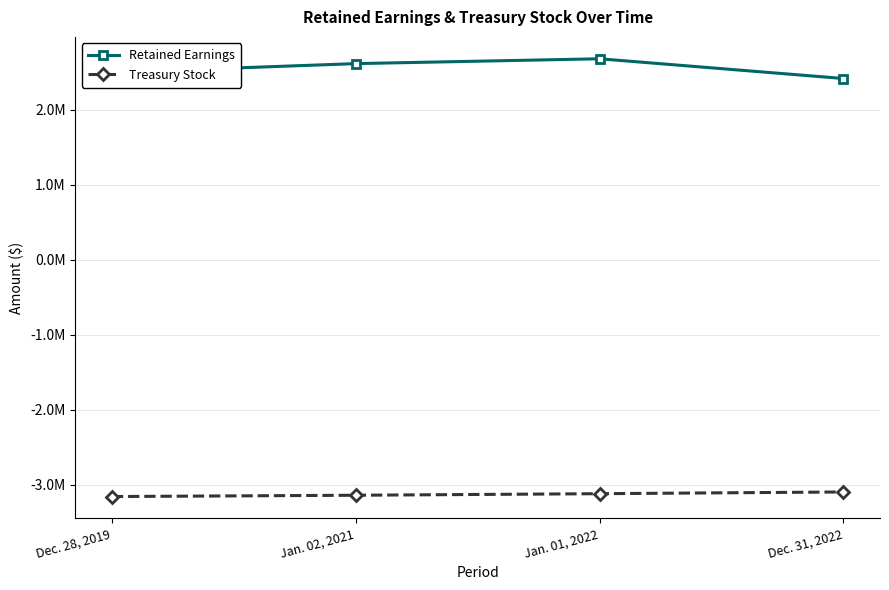

Which has a higher value, Jan. 01, 2022 or Dec. 28, 2019?

Jan. 01, 2022